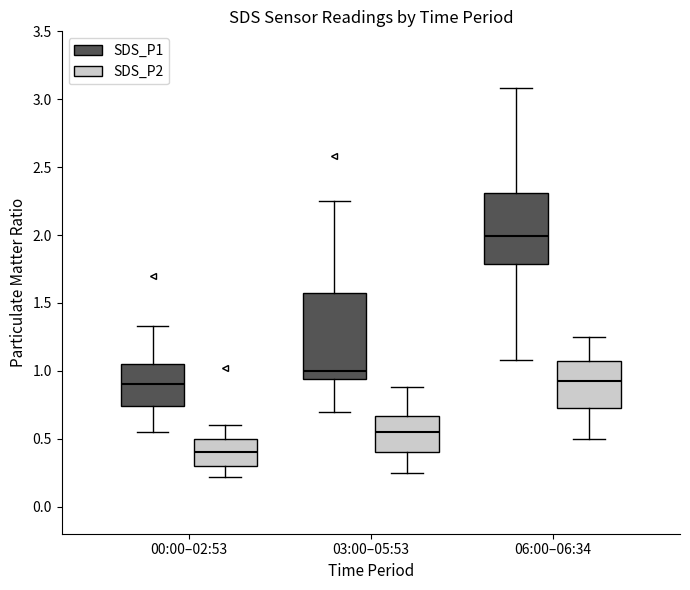

Where is the upper edge of the box for 00:00–02:53 (SDS_P2) on the y-axis? The values are not printed on the chart, so give them approximately, as read against the axis.

0.50